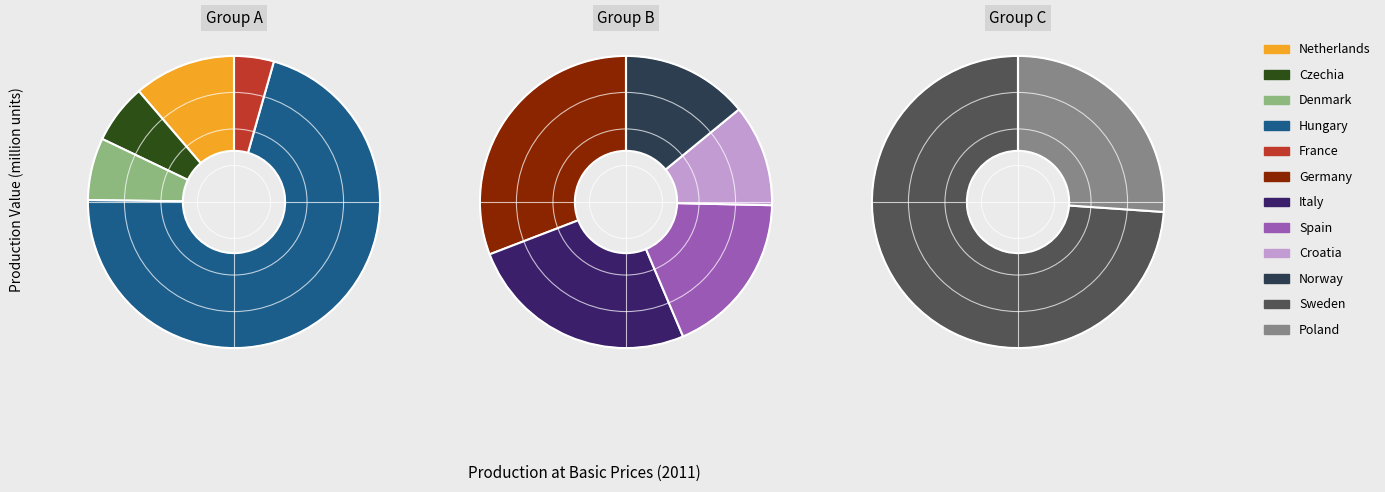

What is the majority slice?

Hungary